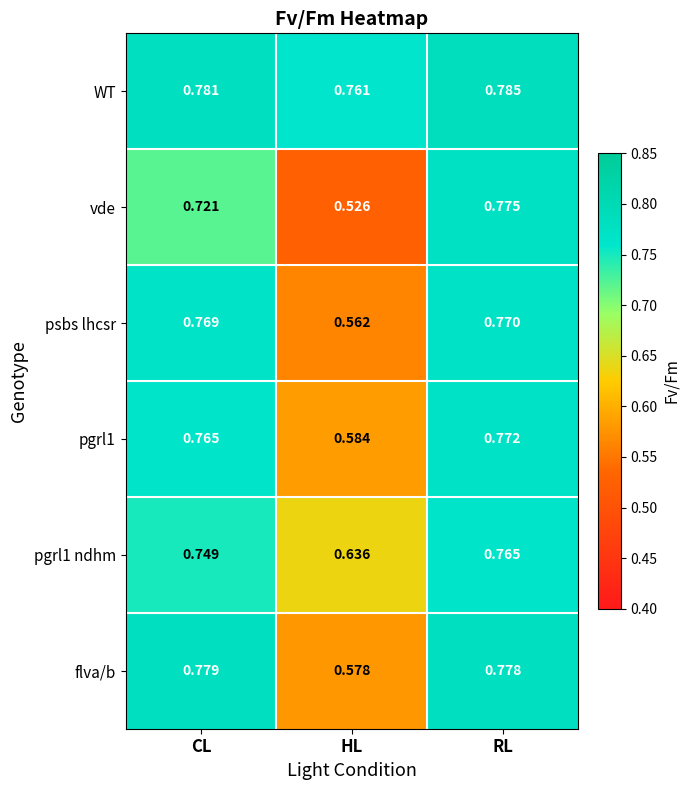

Which series has the widest spread of values?

vde